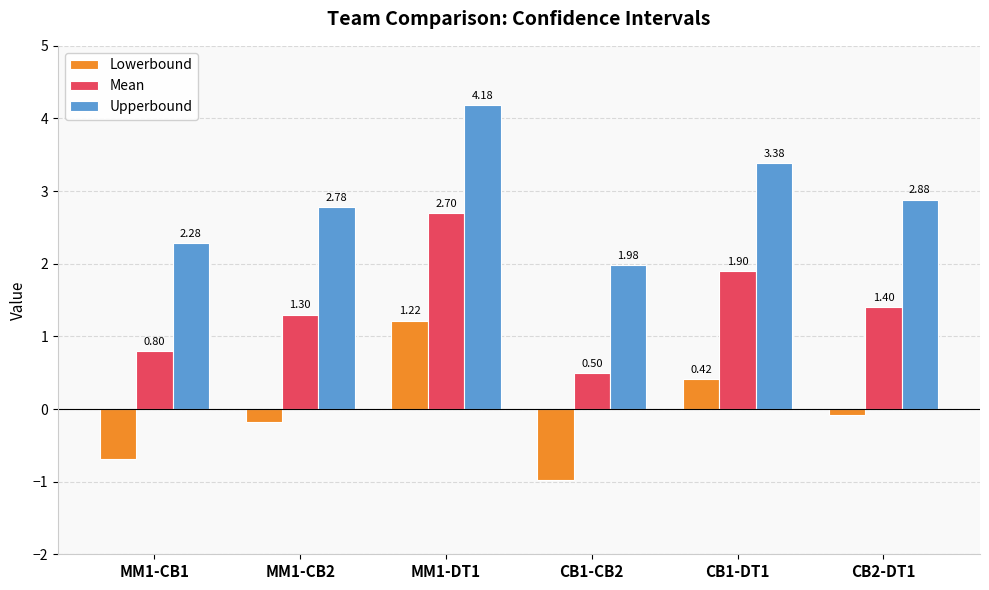

What is the spread (max minus min) of values at MM1-CB1?

3.0